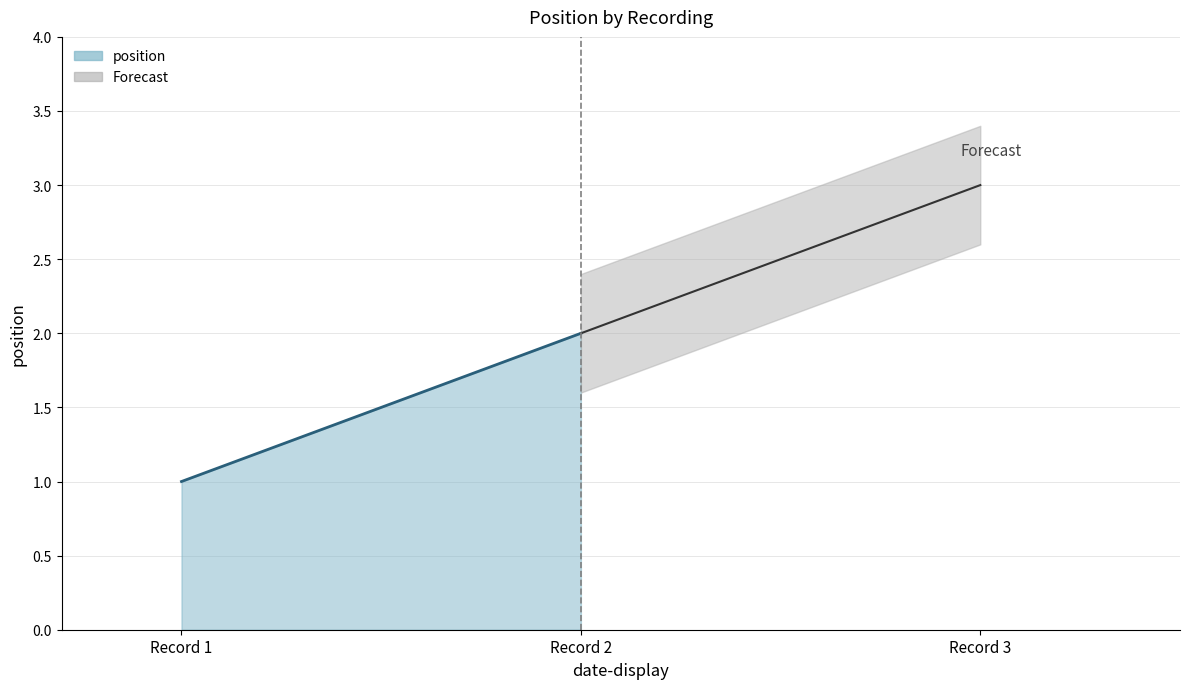

What is the difference between the maximum and minimum values?

2